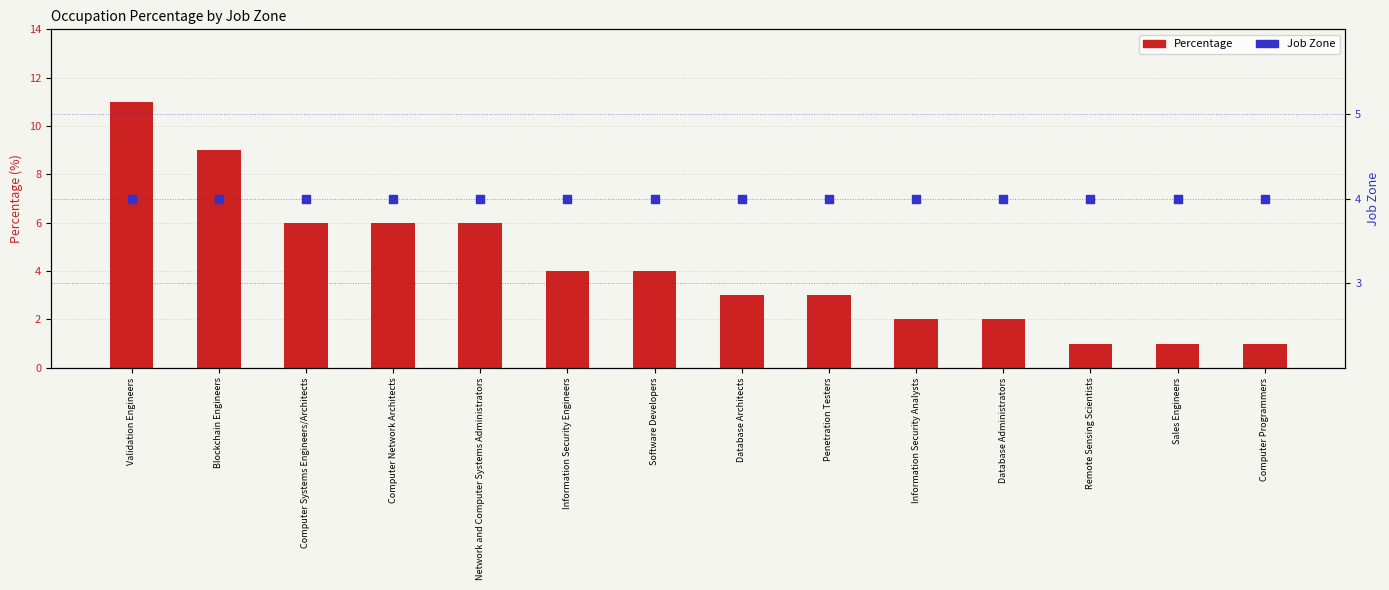

Which series reaches the maximum Y coordinate?

Percentage